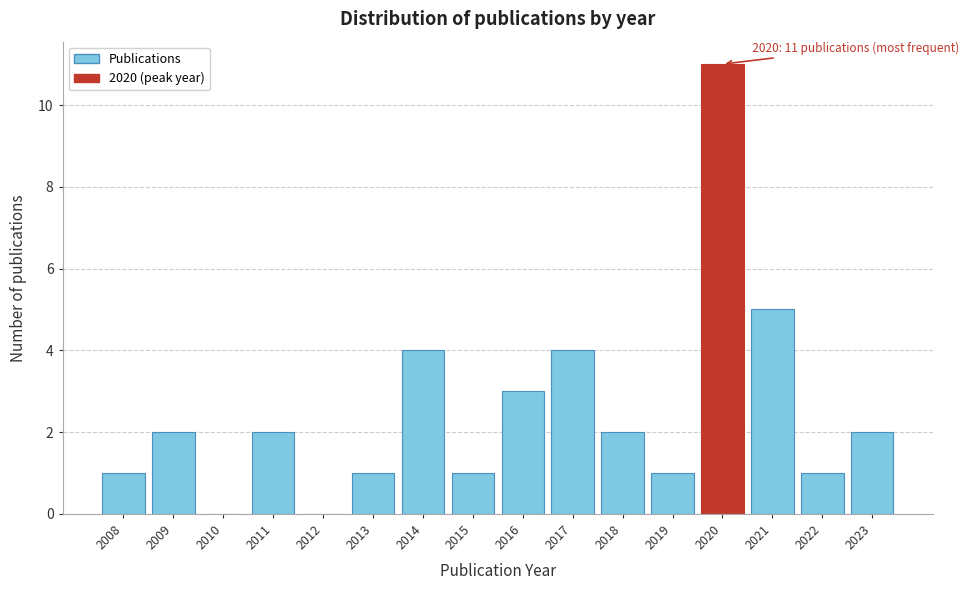

Reading left to right, what are all the values shown in this chart?

2008=1	2009=2	2010=0	2011=2	2012=0	2013=1	2014=4	2015=1	2016=3	2017=4	2018=2	2019=1	2020=11	2021=5	2022=1	2023=2